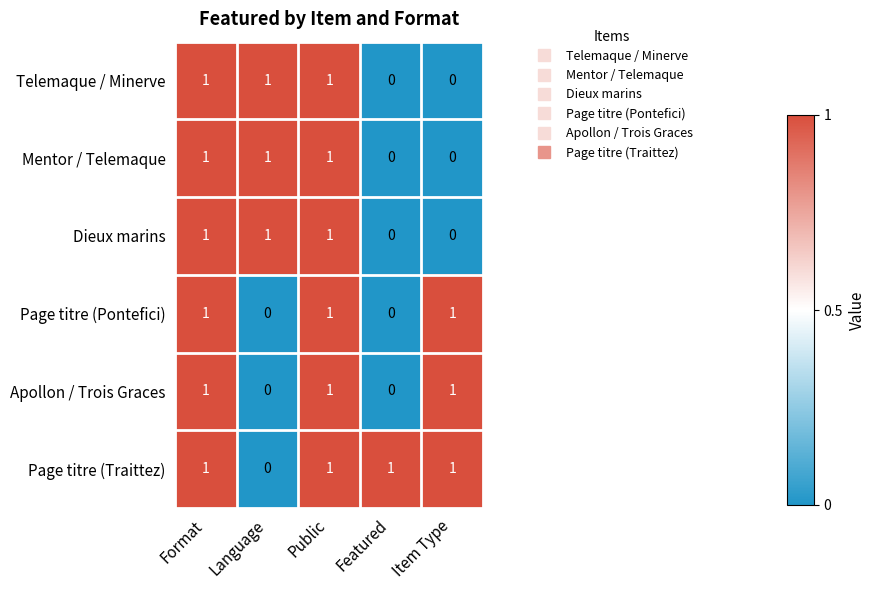

True or false: Page titre (Pontefici) has a value of 1 at Featured.

False